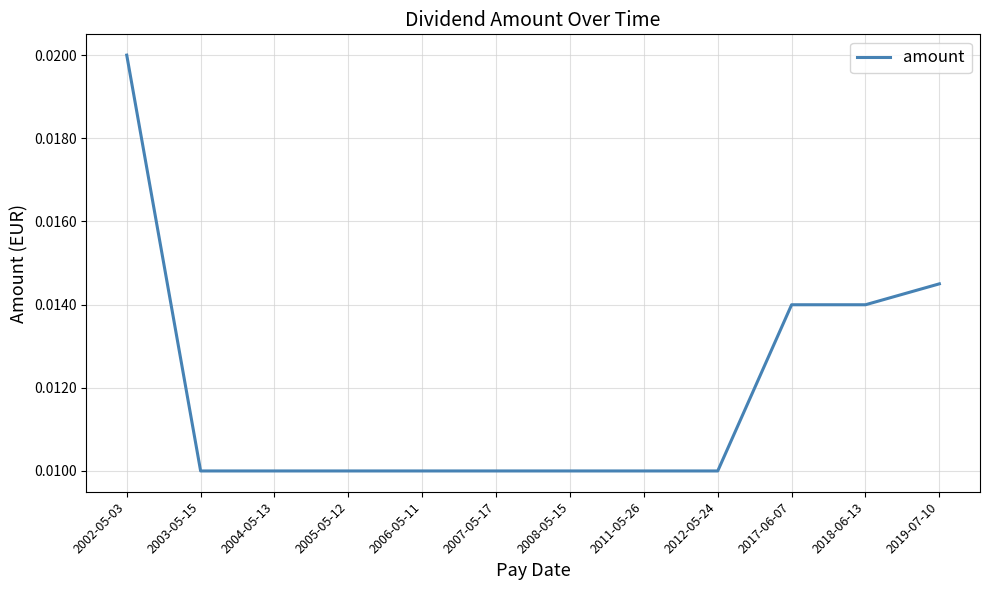

Which has a higher value, 2018-06-13 or 2012-05-24?

2018-06-13